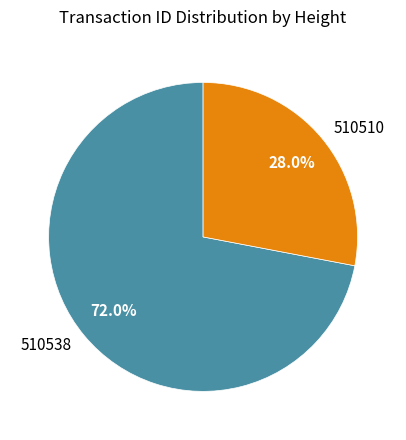

What percentage do 510510 and 510538 together represent?

100.0%